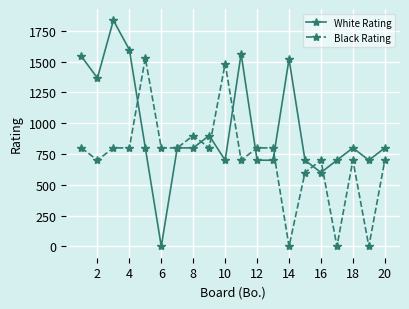

Which series has the widest spread of values?

White Rating